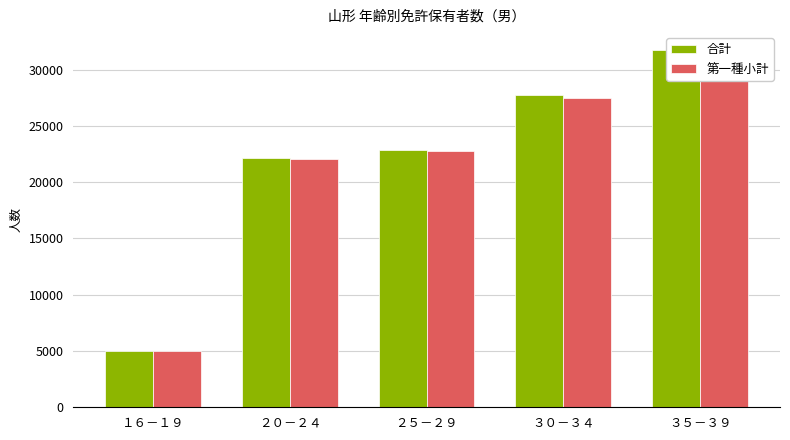

Reading left to right, what are all the values shown in this chart?

合計: １６－１９=4961	２０－２４=22112	２５－２９=22876	３０－３４=27732	３５－３９=31735
第一種小計: １６－１９=4961	２０－２４=22080	２５－２９=22754	３０－３４=27490	３５－３９=31242